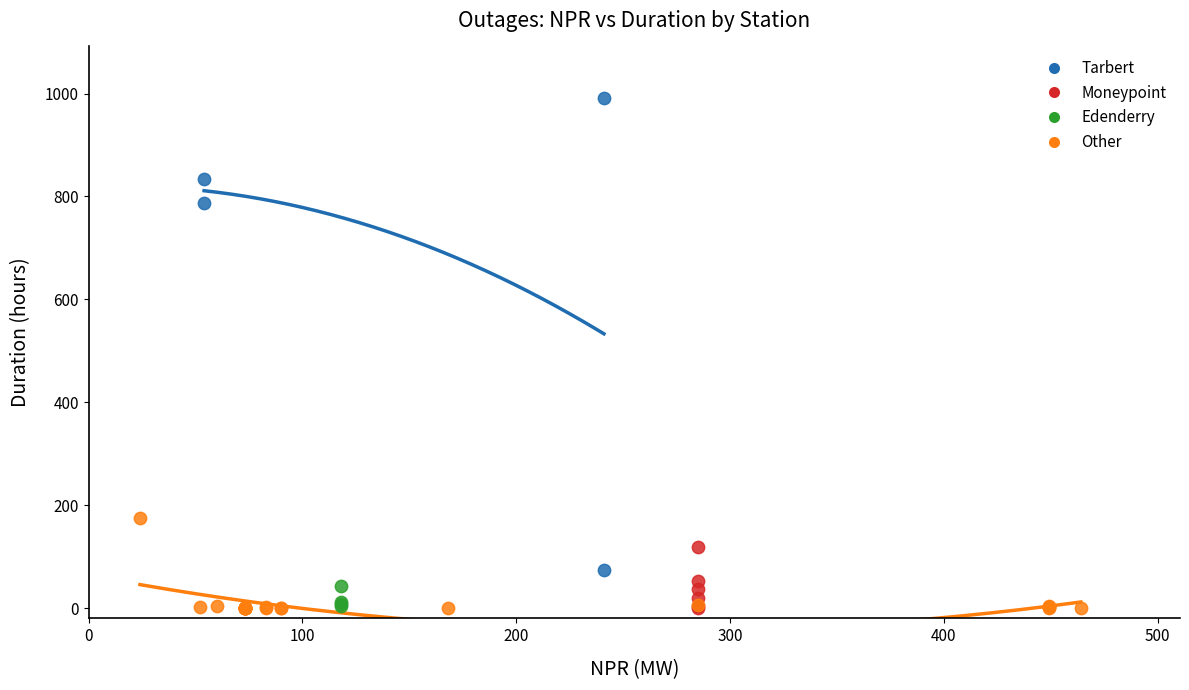

What are all the series names shown in the legend?

Tarbert, Moneypoint, Edenderry, Other